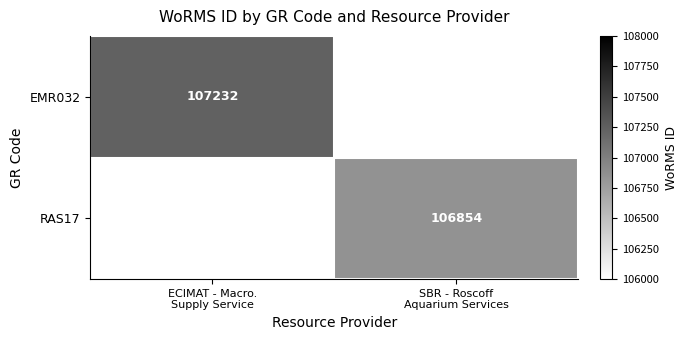

Is the value of EMR032 at SBR - Roscoff Aquarium Services greater than the value of RAS17 at SBR - Roscoff Aquarium Services?

No